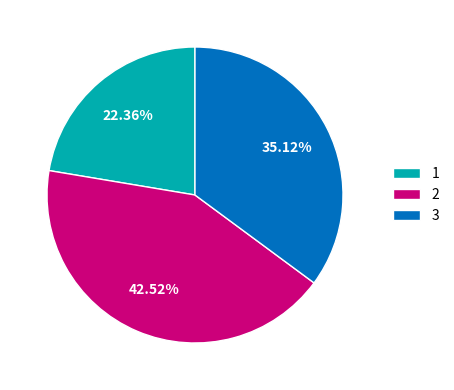

What percentage is the 1 slice, to the nearest percent?

22%